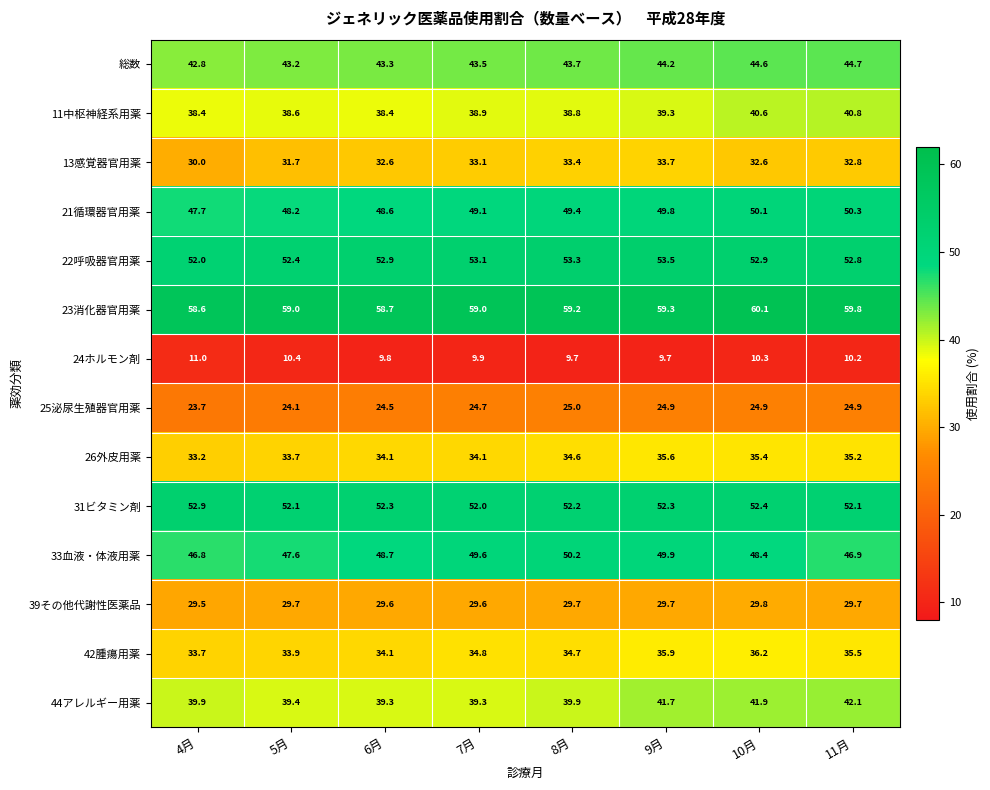

What is the lowest value of the 31ビタミン剤 series?

52.0